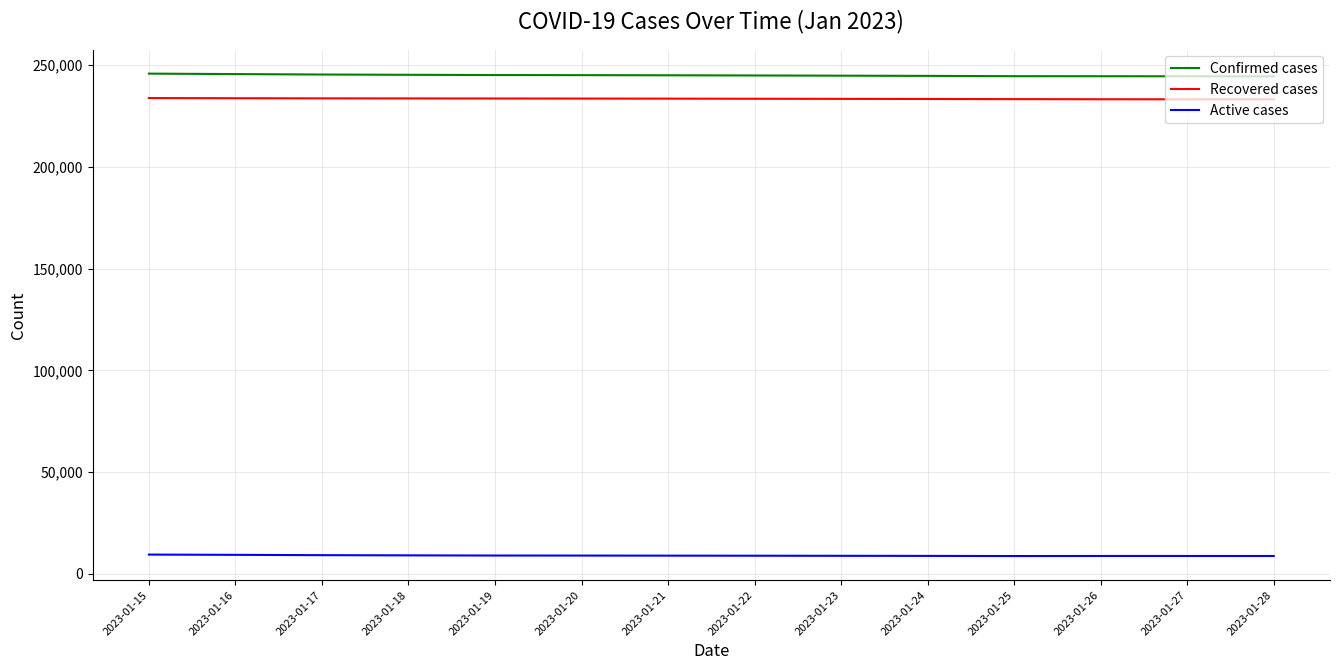

What is the sum of all Confirmed cases values?

3430479